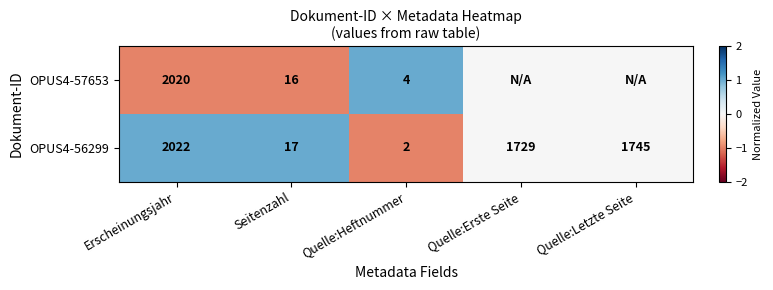

What is the average value of the OPUS4-56299 series?

1103